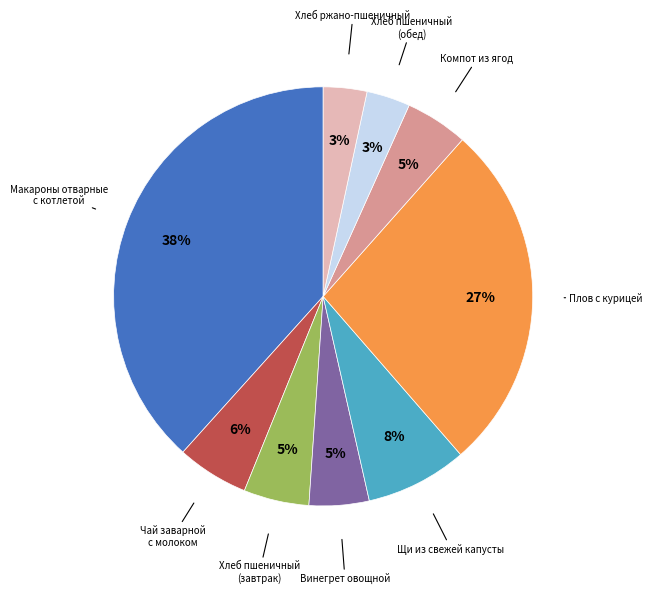

Does any single category account for the majority?

No